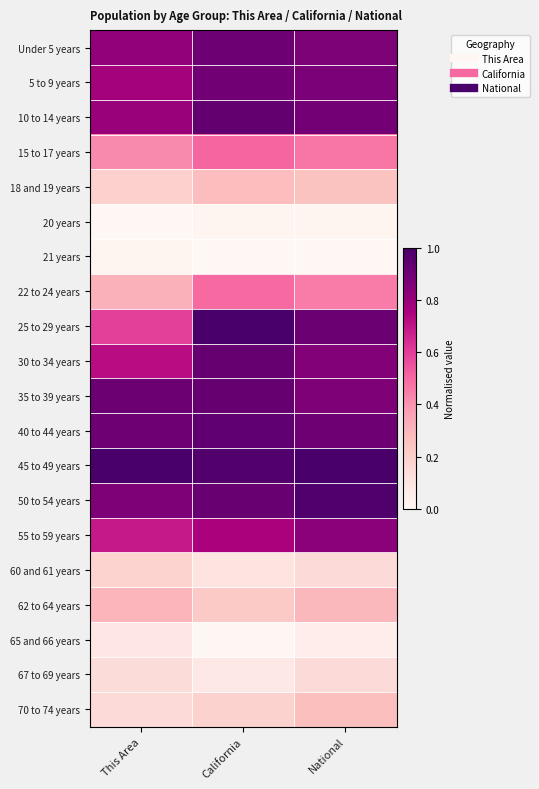

Count the number of categories in the chart.

3